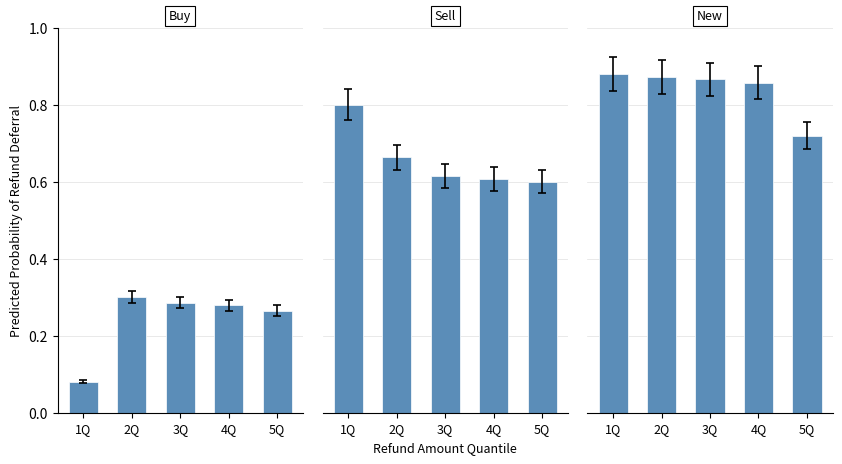

What is the total value across all series at 5Q?

1.6